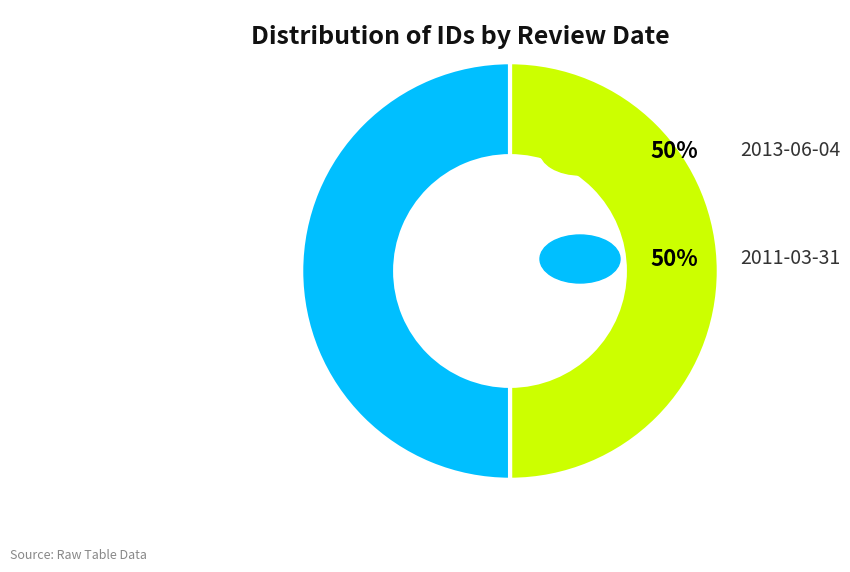

What is the smallest slice in the pie chart?

2013-06-04